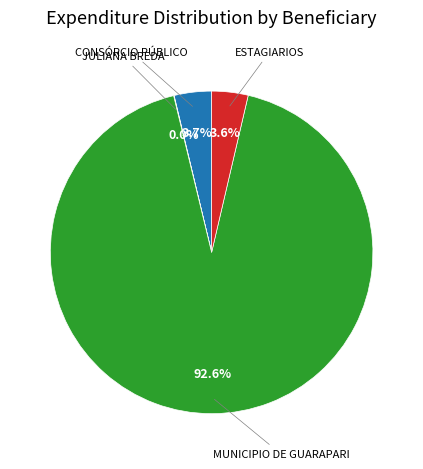

Is there a majority slice in this chart?

Yes